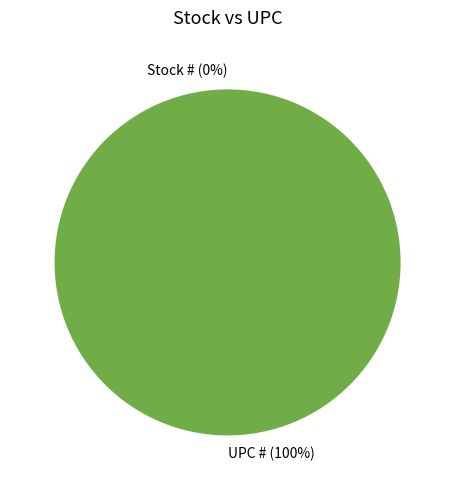

Which has a higher value, UPC # or Stock #?

UPC #